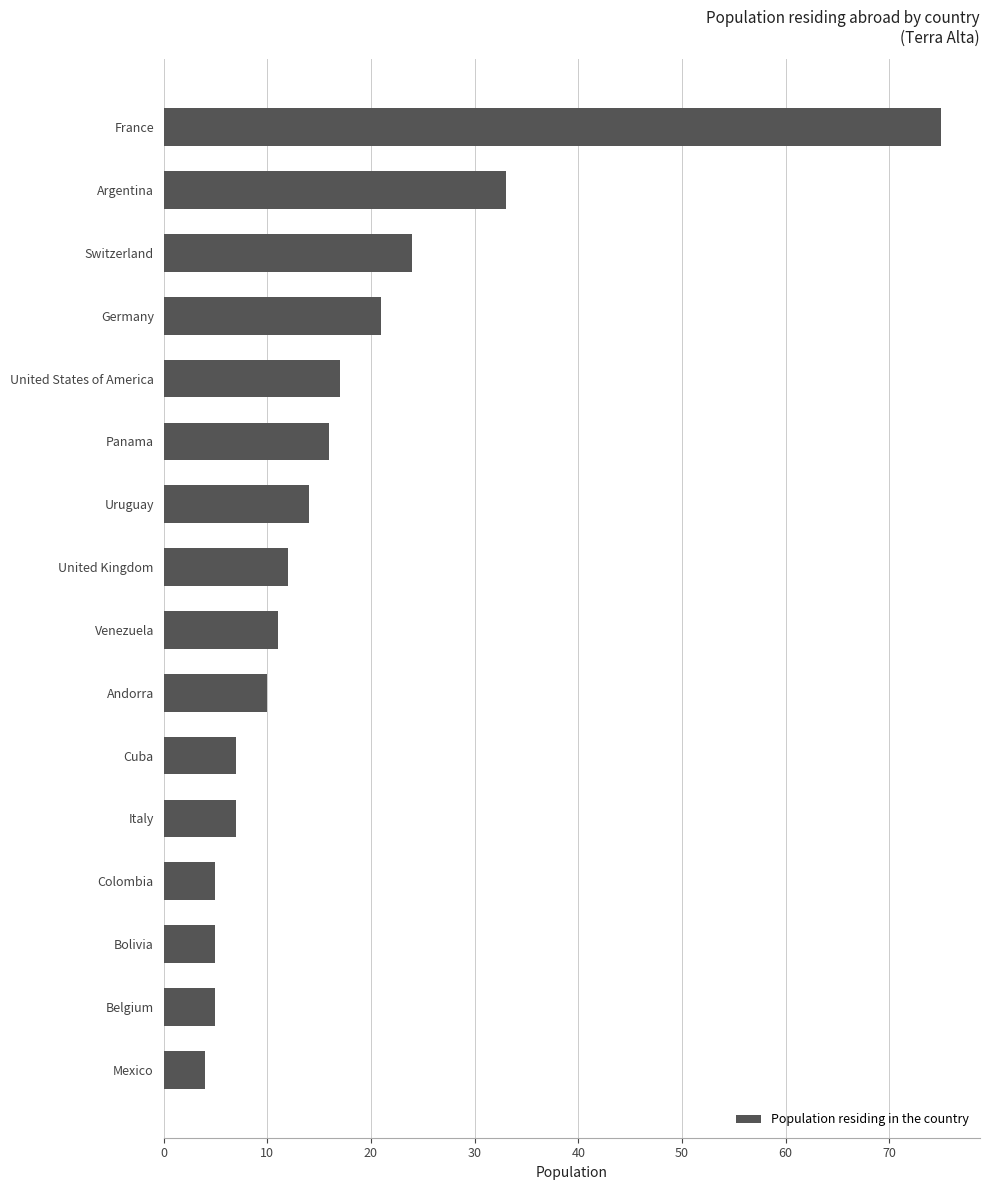

What is the change in value from Cuba to Panama?

+9